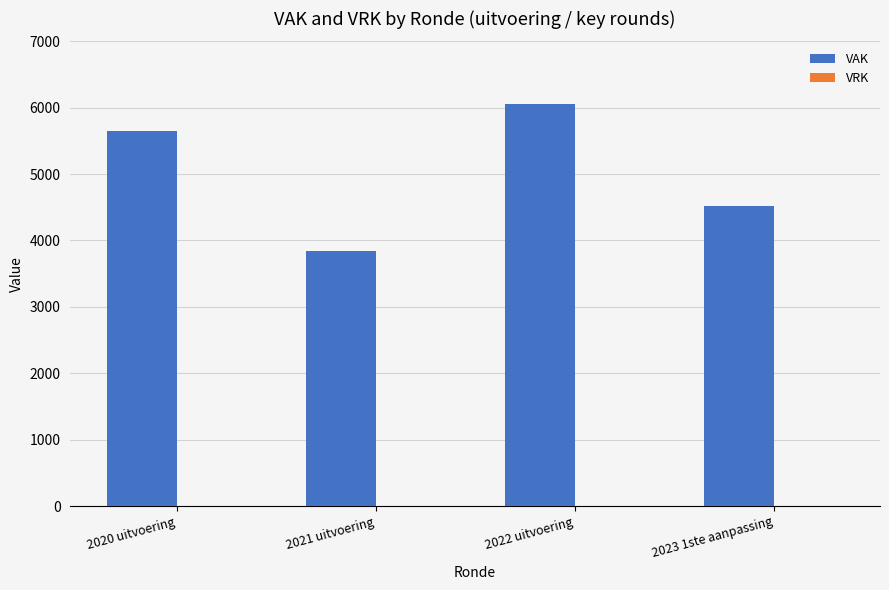

List the labels in order of value, largest first.

2022 uitvoering, 2020 uitvoering, 2023 1ste aanpassing, 2021 uitvoering